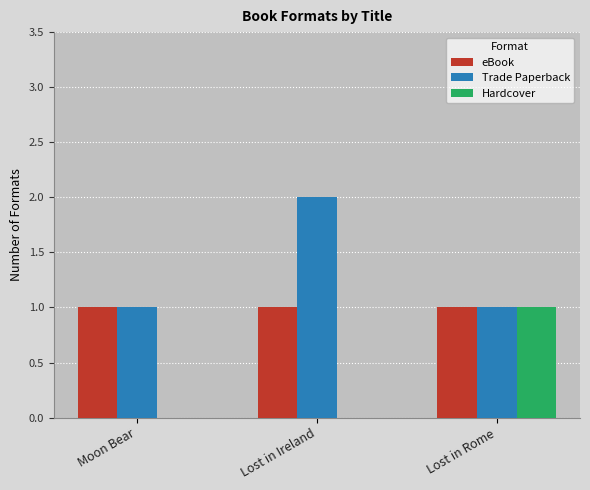

The Hardcover series shows 1 at Lost in Ireland. True or false?

False